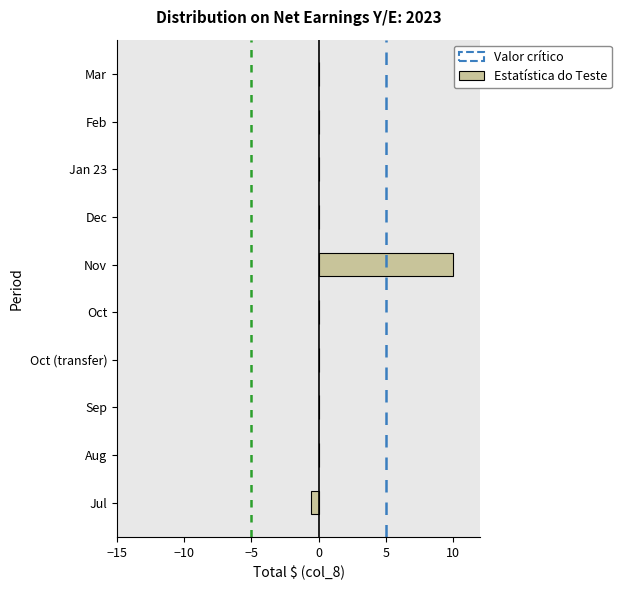

The value at Feb is 0.0. True or false?

True